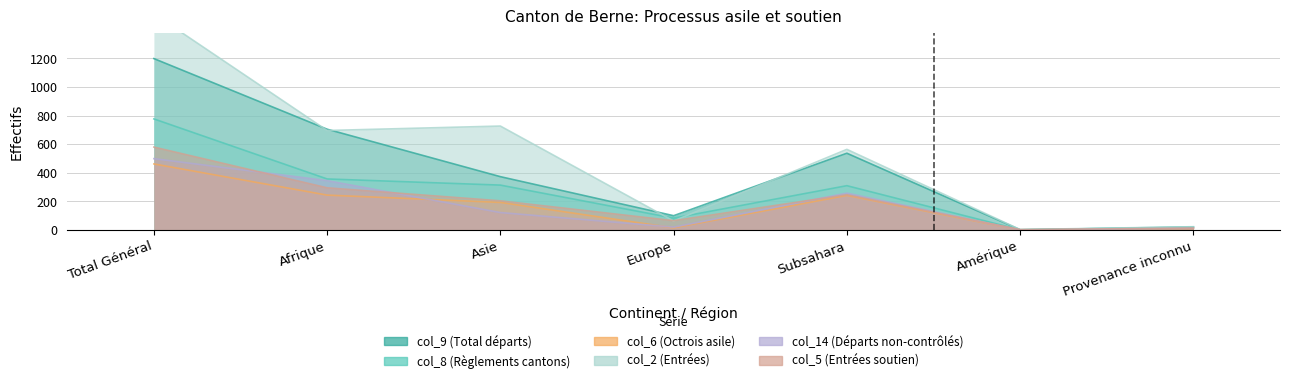

At how many categories does at least one series exceed 298?

4